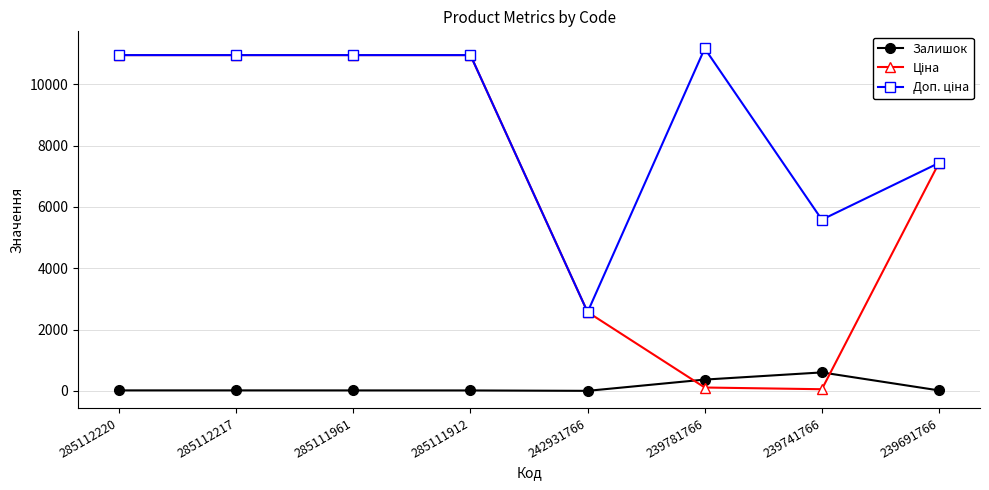

At how many categories does at least one series exceed 3485?

7